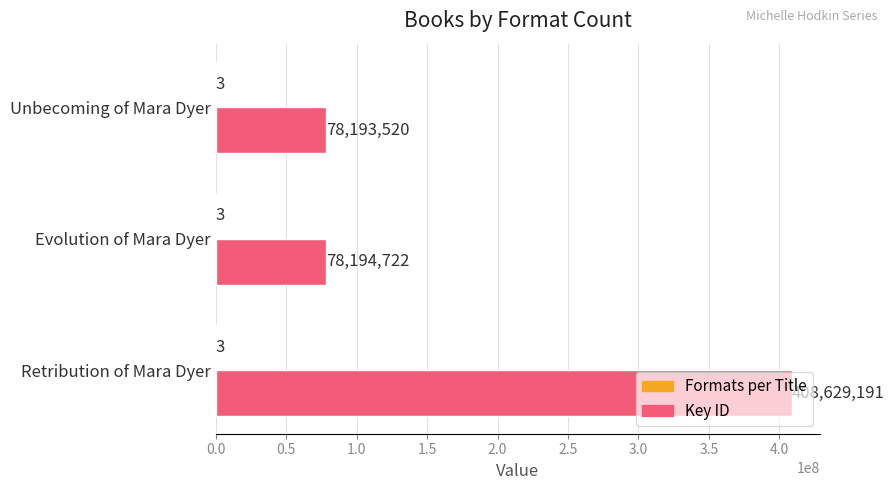

Which series has the widest spread of values?

Key ID